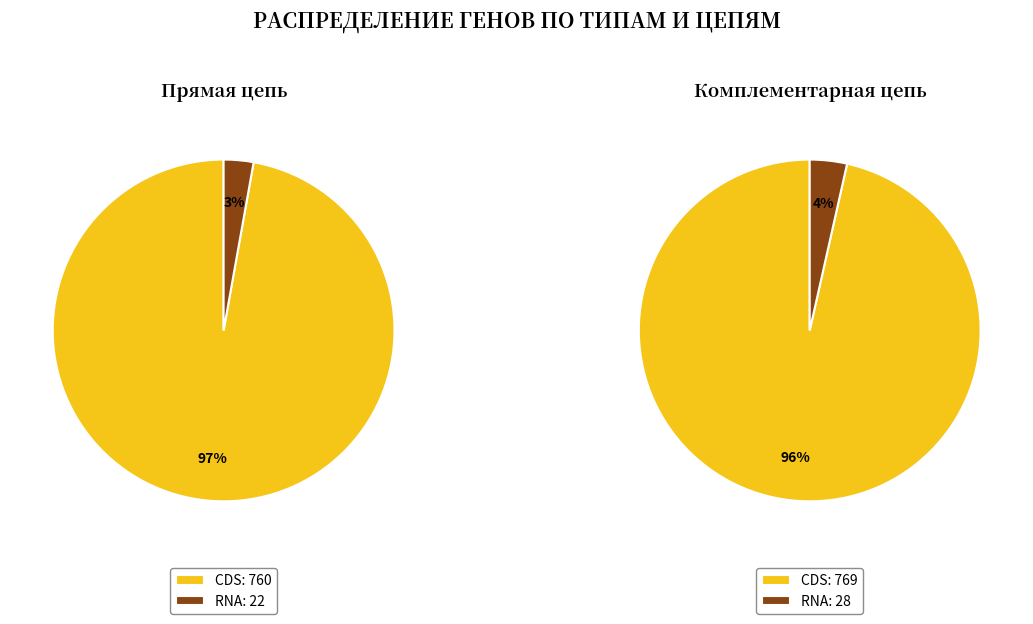

To the nearest percent, what is the difference between the RNA and CDS slice percentages?

94%